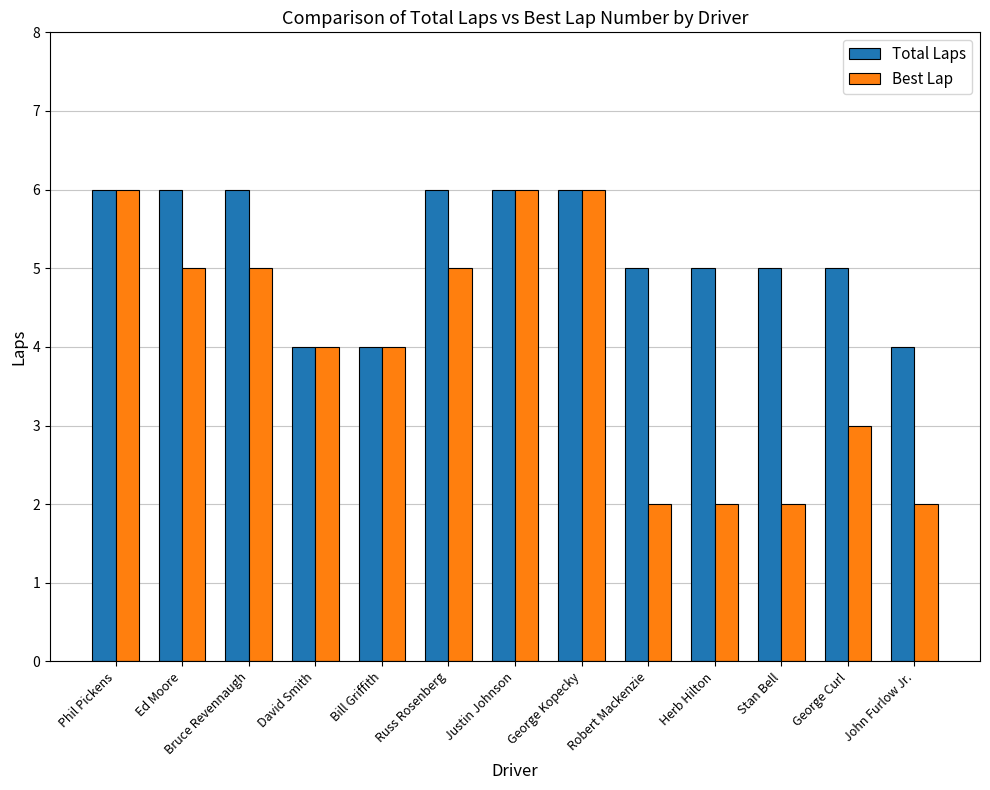

What value does the Best Lap series have at Bill Griffith?

4